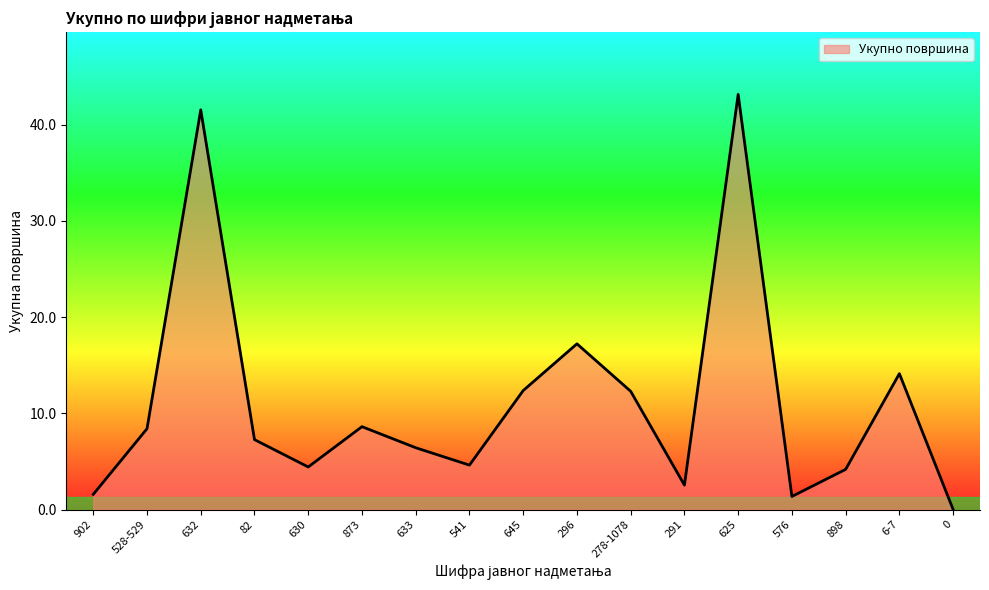

What is the ratio of the value at 873 to the value at 291?

3.4